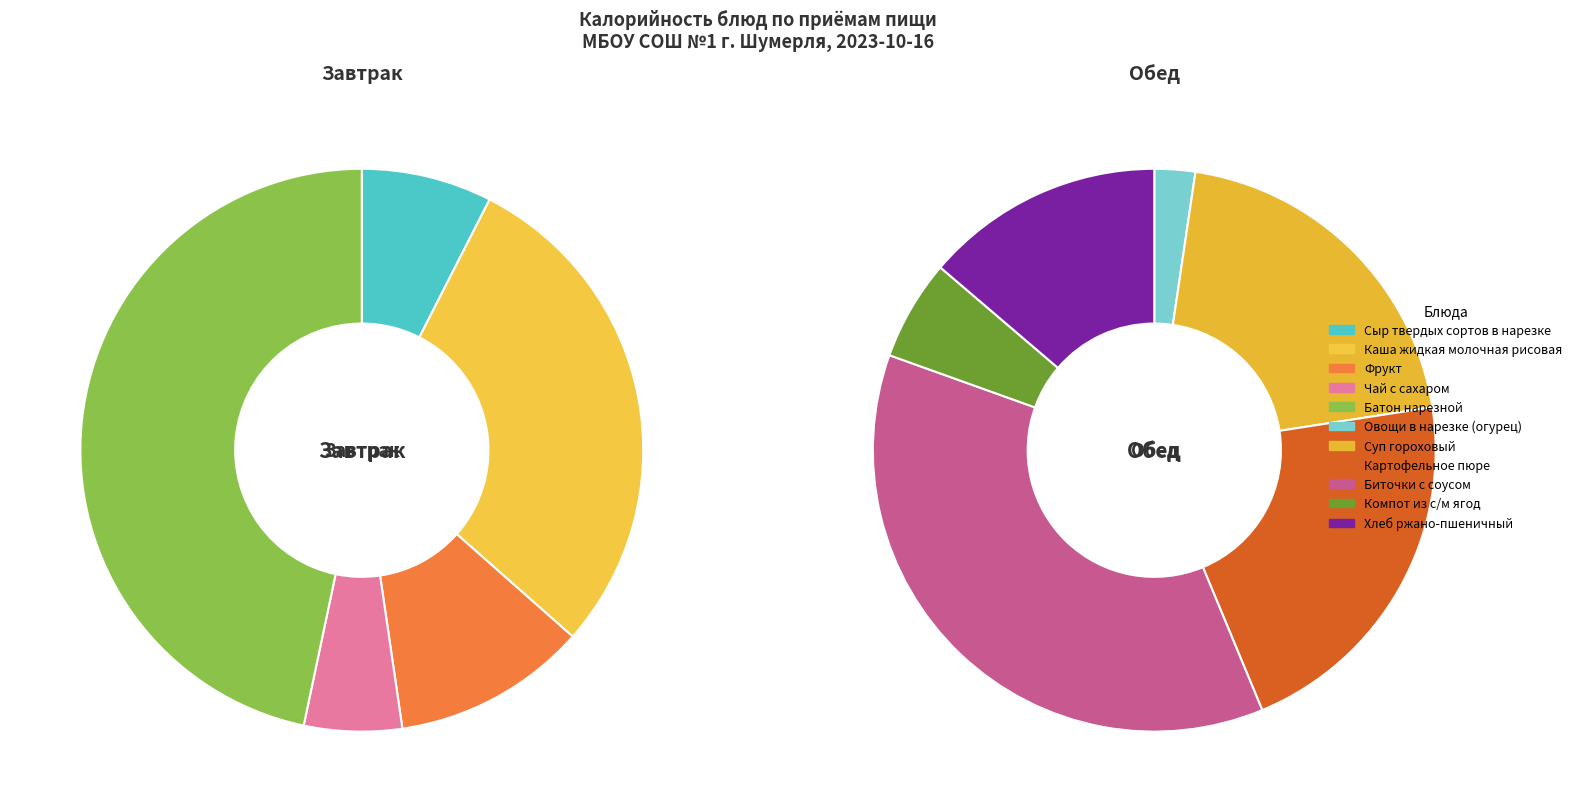

Which category has the smallest portion of the pie?

Овощи в нарезке (огурец)